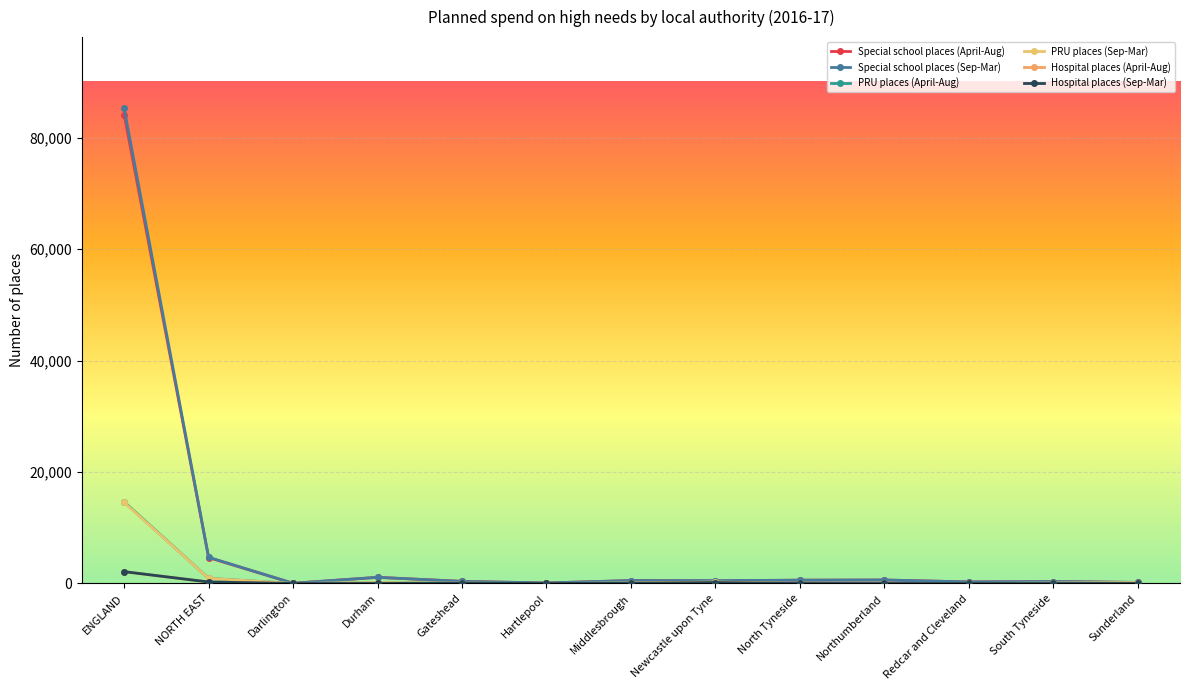

The value of PRU places (Sep-Mar) at Darlington is 5300. True or false?

False